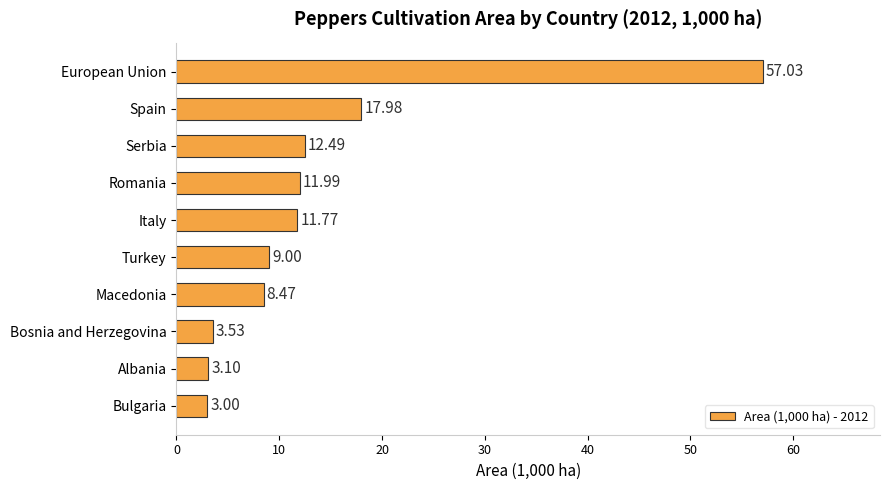

What is the label of the 10th bar from the top?

Bulgaria